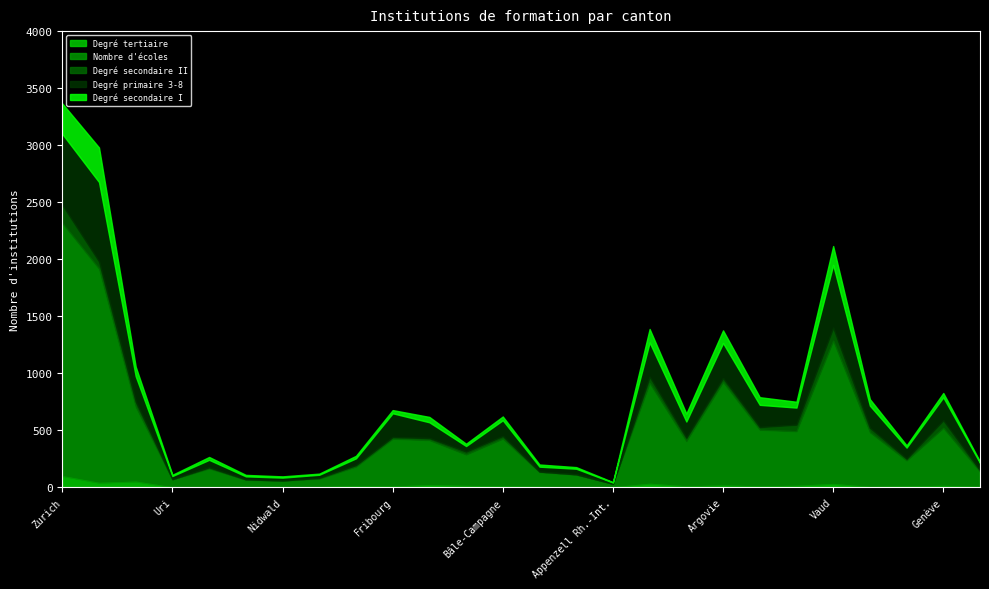

True or false: Nombre d'écoles and Degré primaire 3-8 intersect in this chart.

False